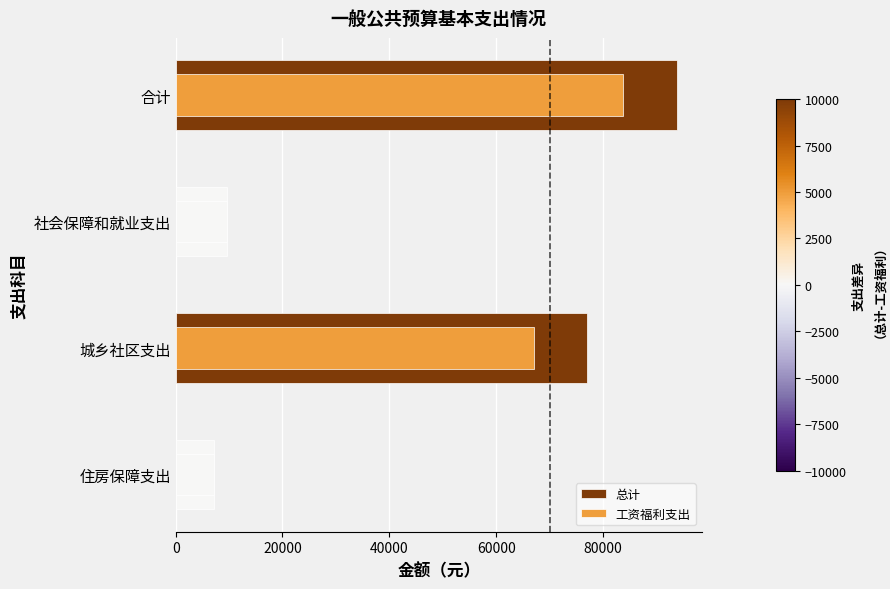

What is the sum of the 工资福利支出 values at 住房保障支出 and 城乡社区支出?

74219.8